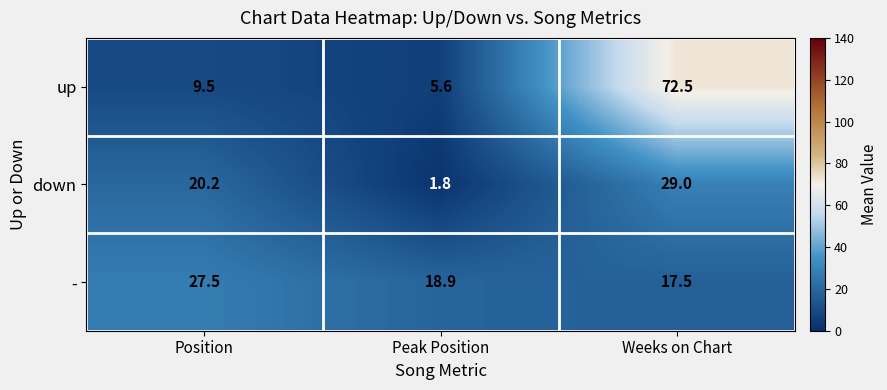

Which series changed the most between Position and Peak Position?

down